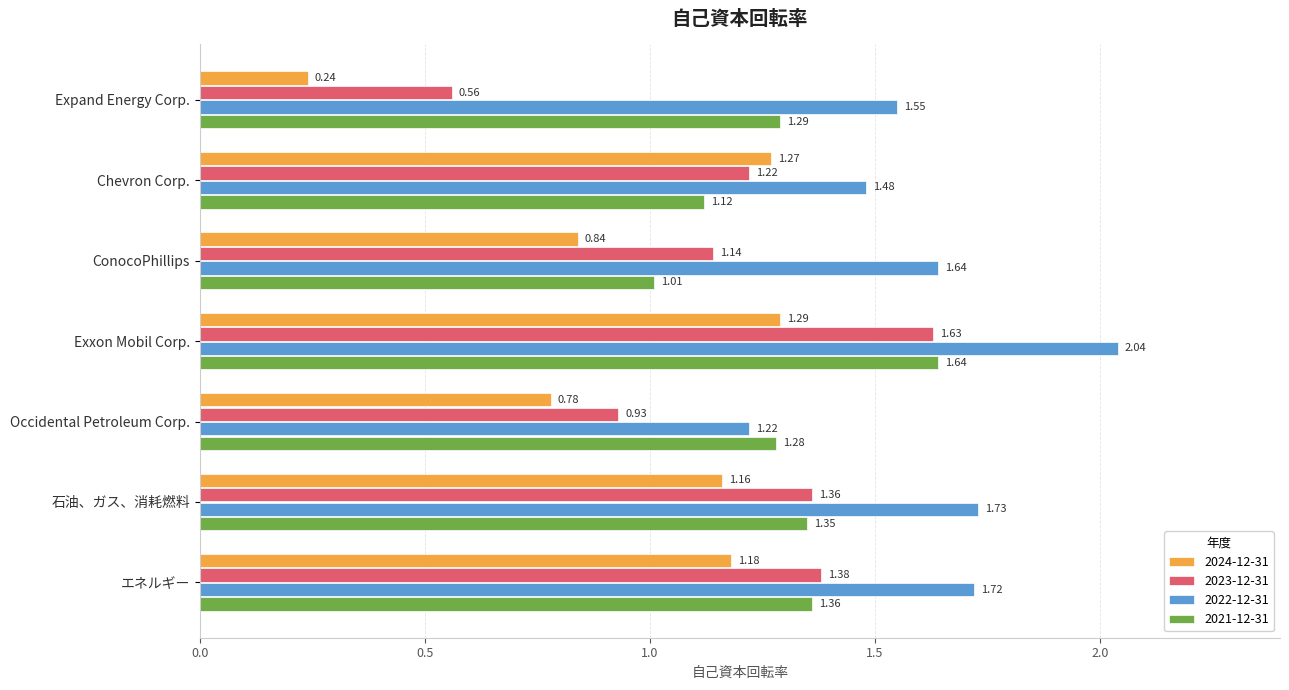

The value of 2021-12-31 at Exxon Mobil Corp. is 2.5. True or false?

False